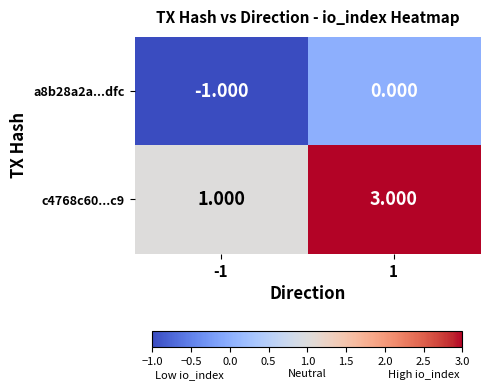

Is the value of a8b28a2a...dfc at -1 greater than the value of c4768c60...c9 at -1?

No